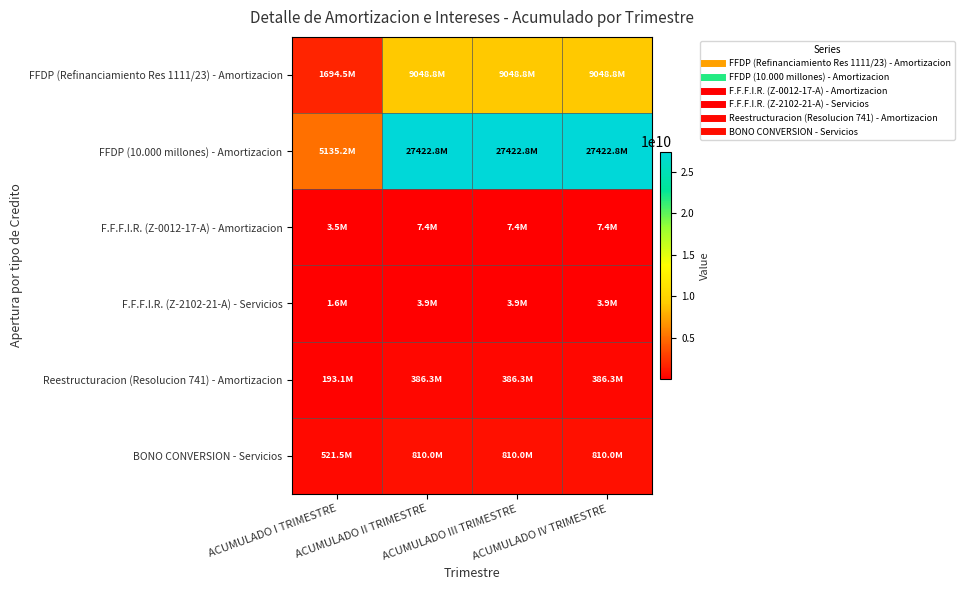

Reading right to left, extract all data points from this chart.

FFDP (Refinanciamiento Res 1111/23) - Amortizacion: ACUMULADO IV TRIMESTRE=9048838675.2	ACUMULADO III TRIMESTRE=9048838675.2	ACUMULADO II TRIMESTRE=9048838675.2	ACUMULADO I TRIMESTRE=1694498364.7
FFDP (10.000 millones) - Amortizacion: ACUMULADO IV TRIMESTRE=27422750366.7	ACUMULADO III TRIMESTRE=27422750366.7	ACUMULADO II TRIMESTRE=27422750366.7	ACUMULADO I TRIMESTRE=5135223462.8
F.F.F.I.R. (Z-0012-17-A) - Amortizacion: ACUMULADO IV TRIMESTRE=7412236.8	ACUMULADO III TRIMESTRE=7412236.8	ACUMULADO II TRIMESTRE=7412236.8	ACUMULADO I TRIMESTRE=3492645.7
F.F.F.I.R. (Z-2102-21-A) - Servicios: ACUMULADO IV TRIMESTRE=3890452.1	ACUMULADO III TRIMESTRE=3890452.1	ACUMULADO II TRIMESTRE=3890452.1	ACUMULADO I TRIMESTRE=1640390.6
Reestructuracion (Resolucion 741) - Amortizacion: ACUMULADO IV TRIMESTRE=386297770.7	ACUMULADO III TRIMESTRE=386297770.7	ACUMULADO II TRIMESTRE=386297770.7	ACUMULADO I TRIMESTRE=193148885.3
BONO CONVERSION - Servicios: ACUMULADO IV TRIMESTRE=809950492.6	ACUMULADO III TRIMESTRE=809950492.6	ACUMULADO II TRIMESTRE=809950492.6	ACUMULADO I TRIMESTRE=521502807.8